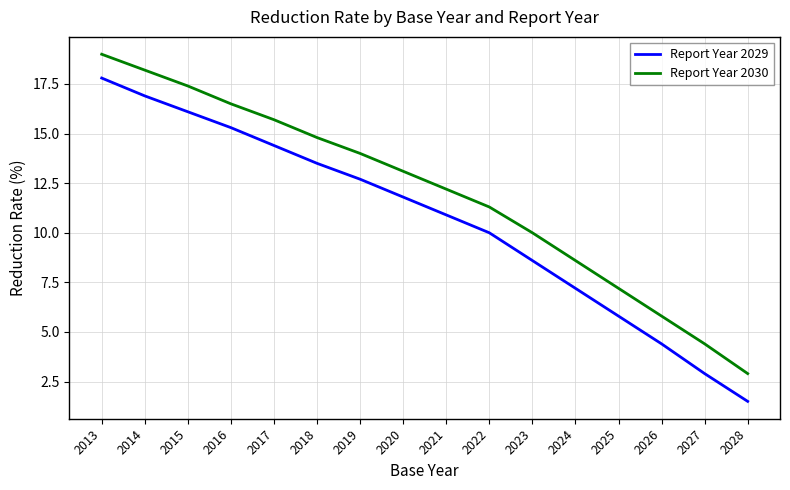

List the labels in order of Report Year 2029 value, largest first.

2013, 2014, 2015, 2016, 2017, 2018, 2019, 2020, 2021, 2022, 2023, 2024, 2025, 2026, 2027, 2028